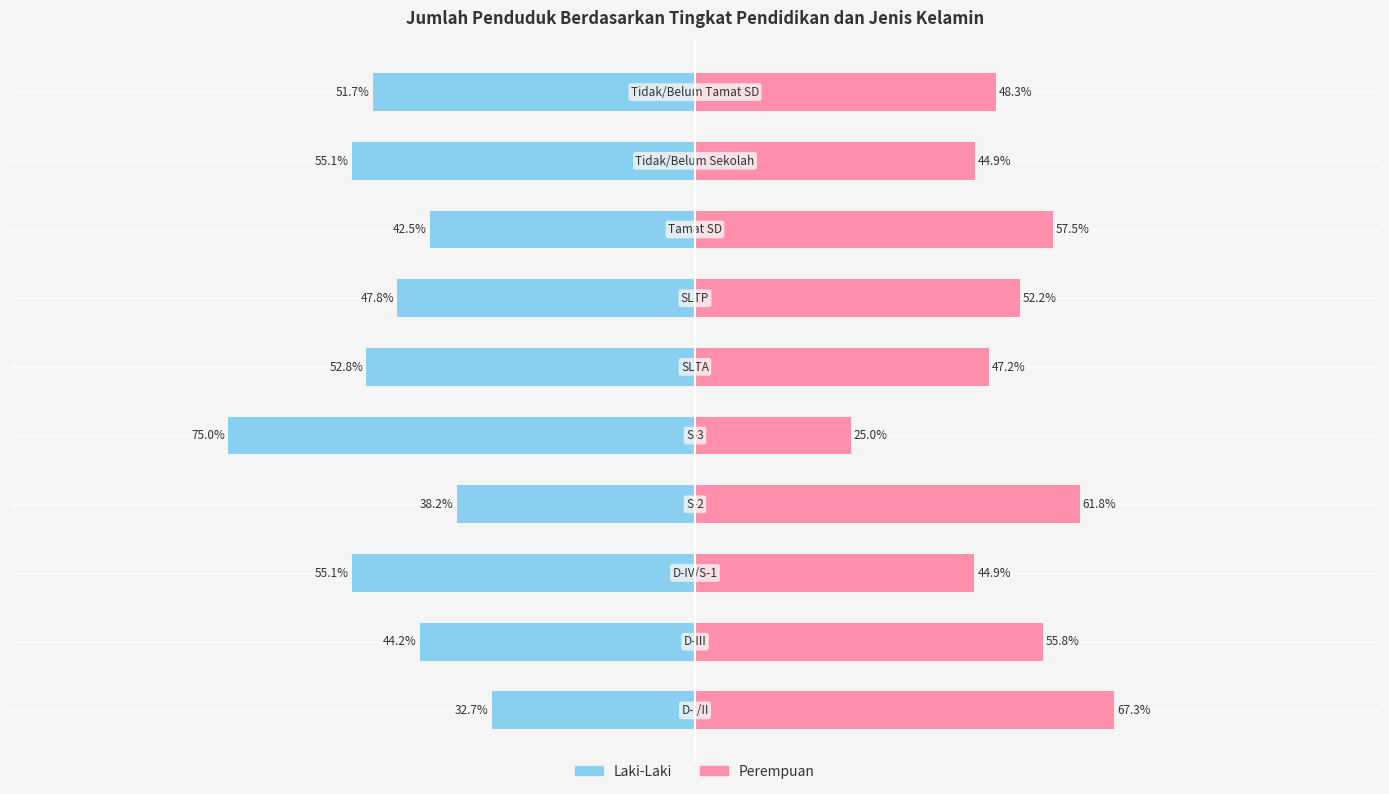

Which series has the largest total across all categories?

Perempuan